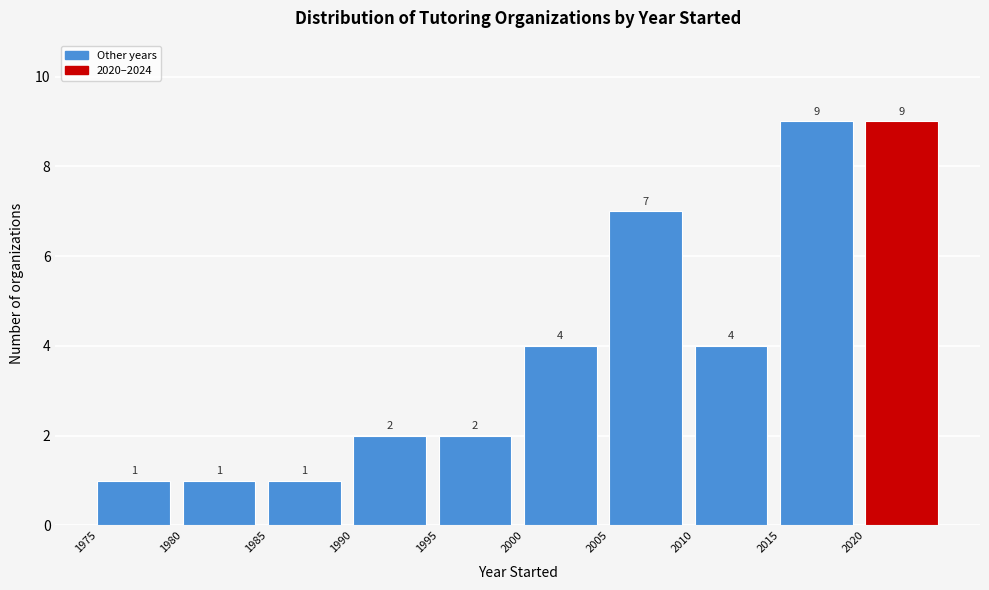

Reading left to right, list every bar in this chart as the range it spans on the x-axis followed by its height.

1975 to 1980: 1
1980 to 1985: 1
1985 to 1990: 1
1990 to 1995: 2
1995 to 2000: 2
2000 to 2005: 4
2005 to 2010: 7
2010 to 2015: 4
2015 to 2020: 9
2020 to 2025: 9